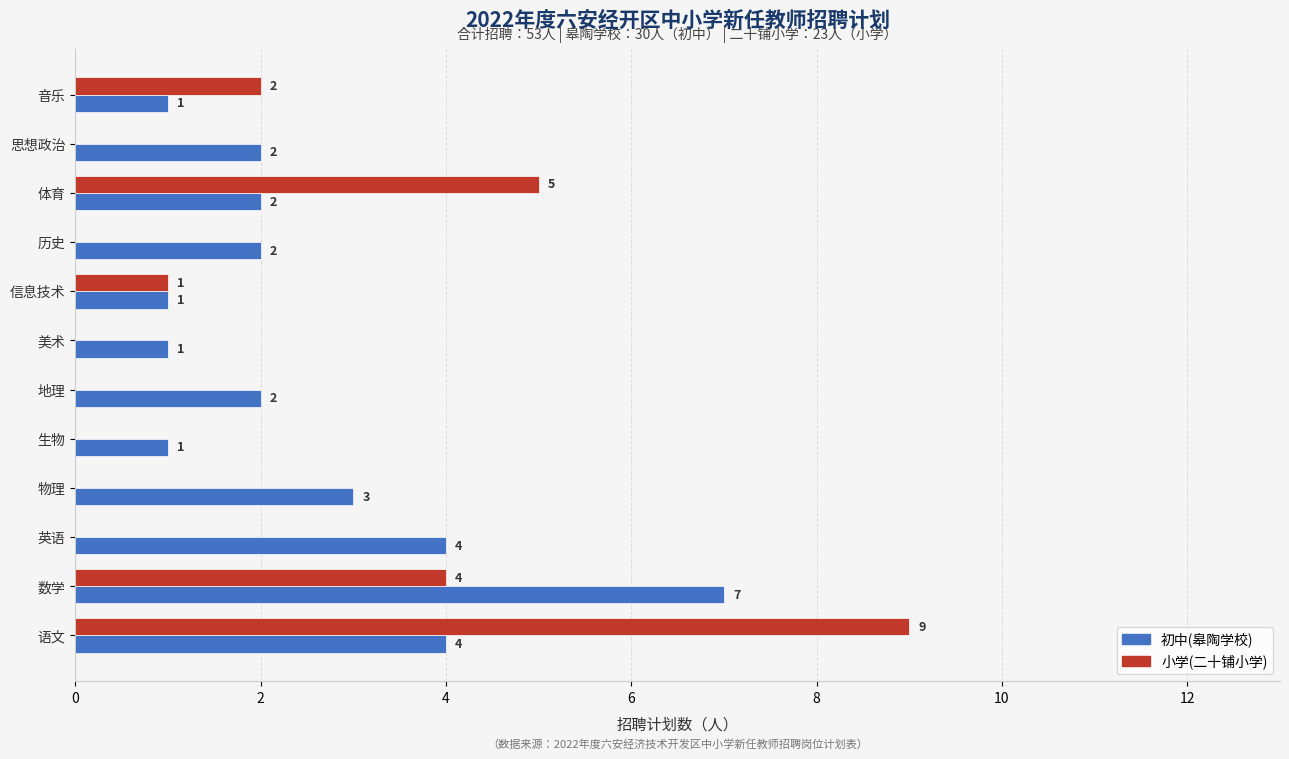

Which series changed the most between 信息技术 and 体育?

小学(二十铺小学)